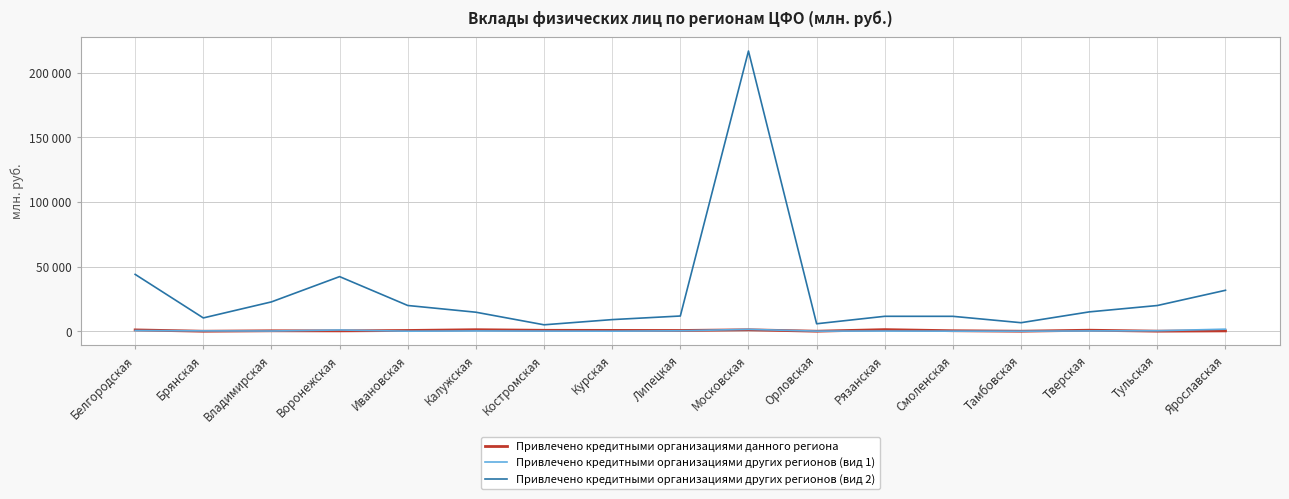

What is the difference between the maximum and minimum values in the Привлечено кредитными организациями других регионов (вид 2) series?

211923